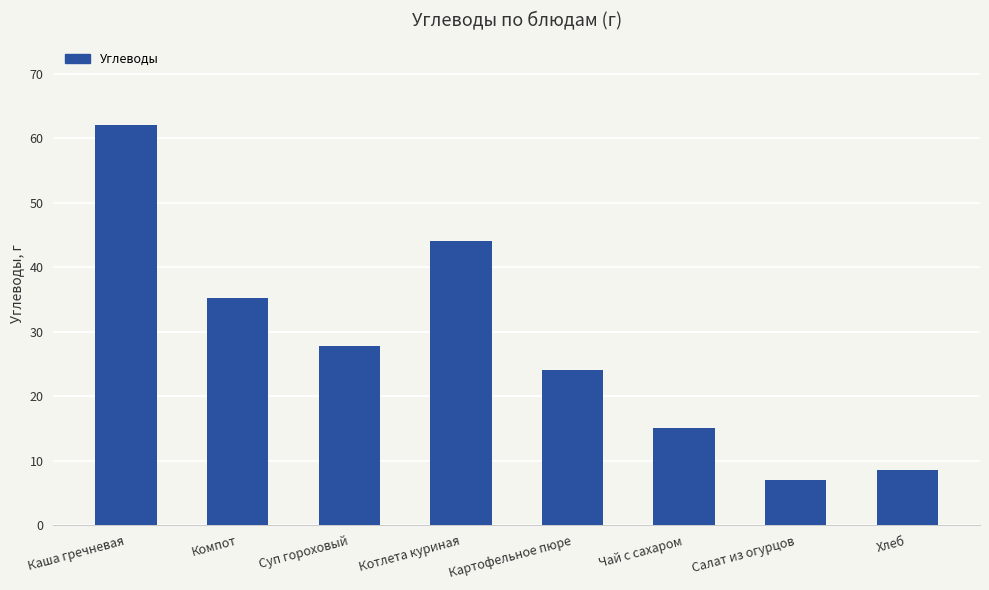

Rank the categories by value from lowest to highest.

Салат из огурцов, Хлеб, Чай с сахаром, Картофельное пюре, Суп гороховый, Компот, Котлета куриная, Каша гречневая